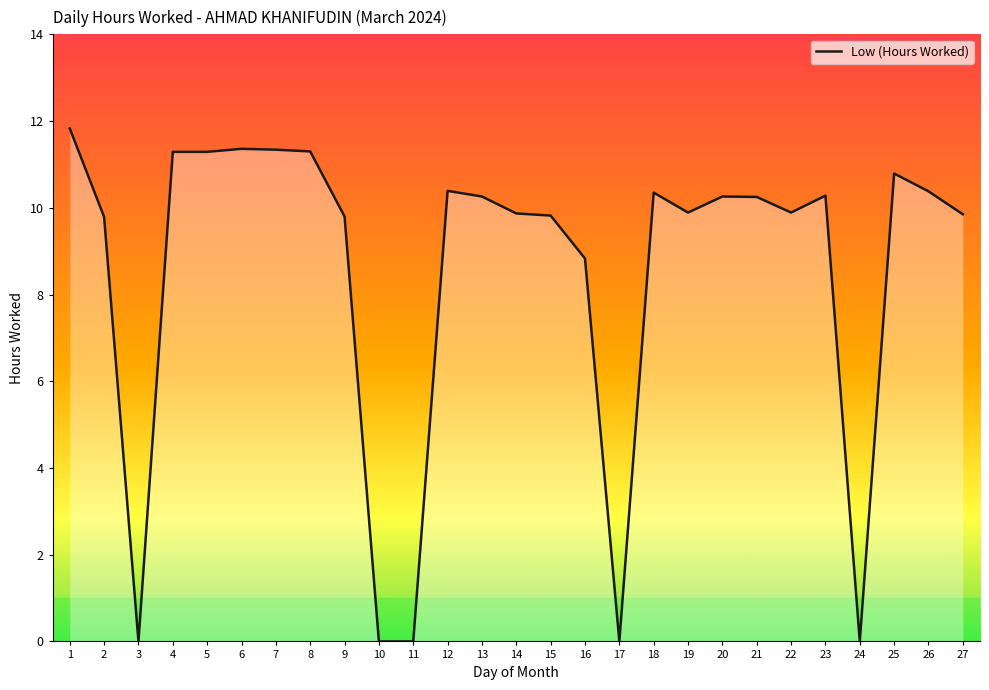

The chart shows a value of 11.4 at 6. True or false?

True